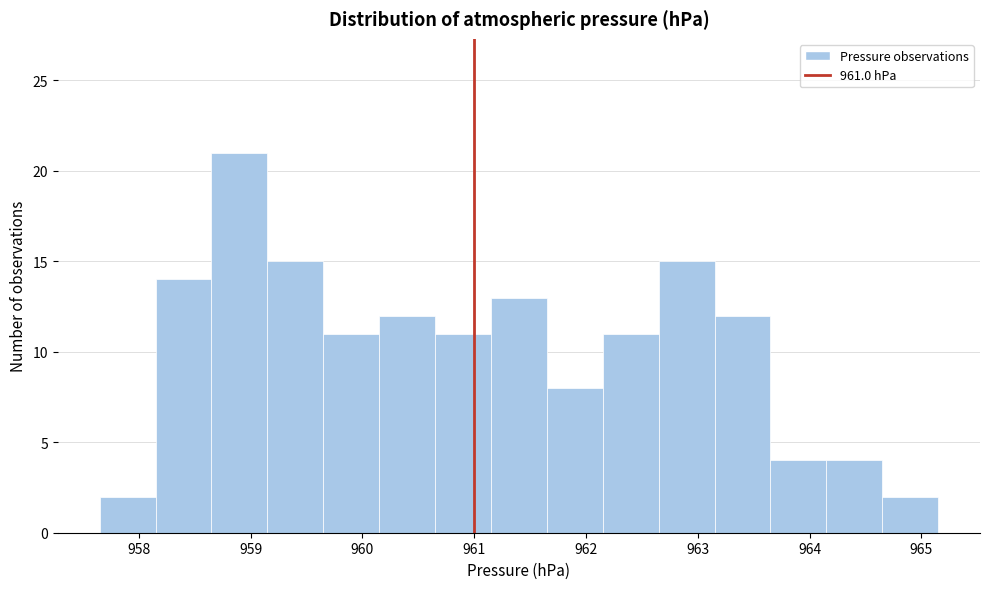

Over which range of the x-axis is the bar tallest?

958.65 to 959.15